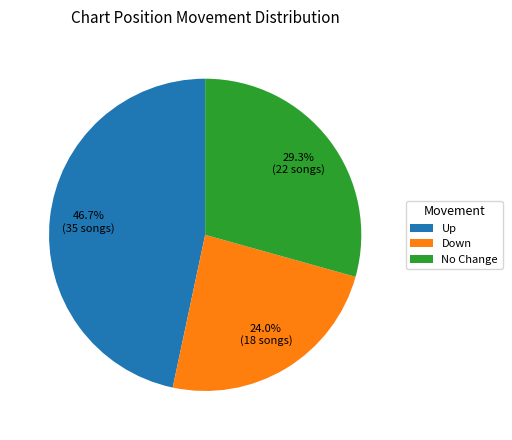

What is the largest slice in the pie chart?

Up